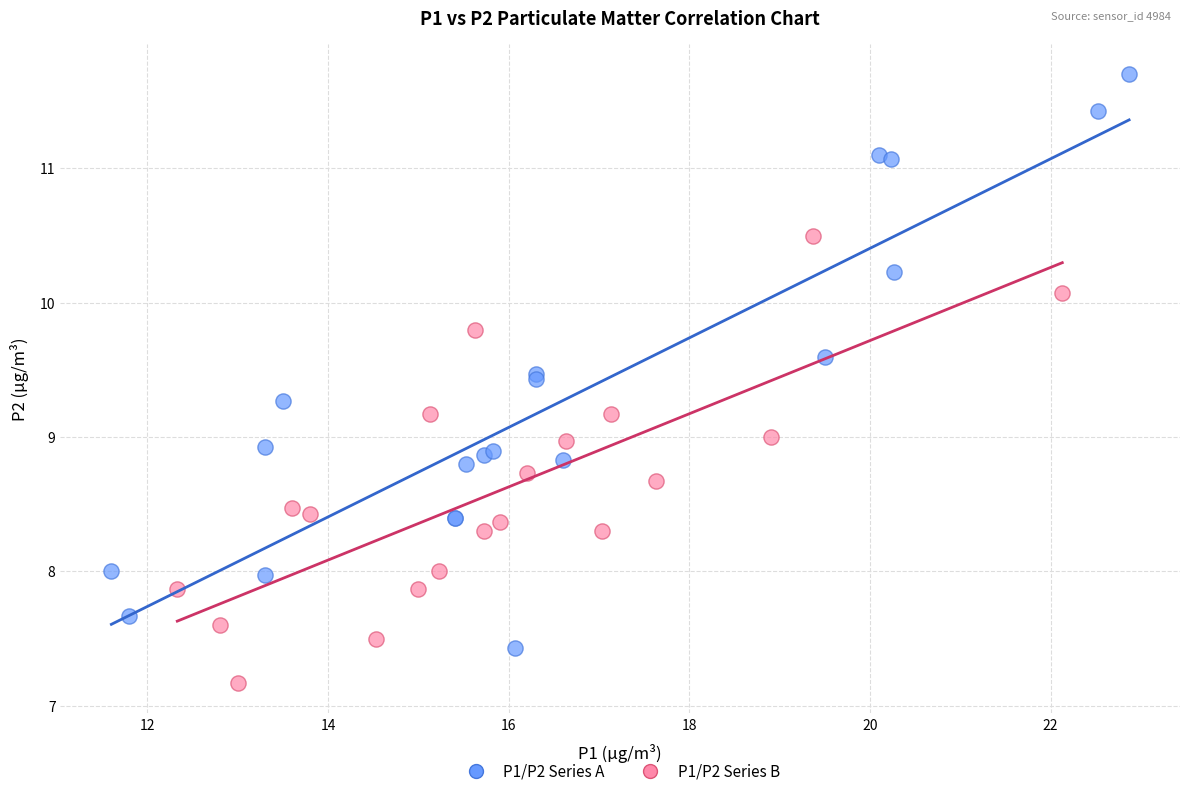

Which series has the widest spread of Y values?

P1/P2 Series A